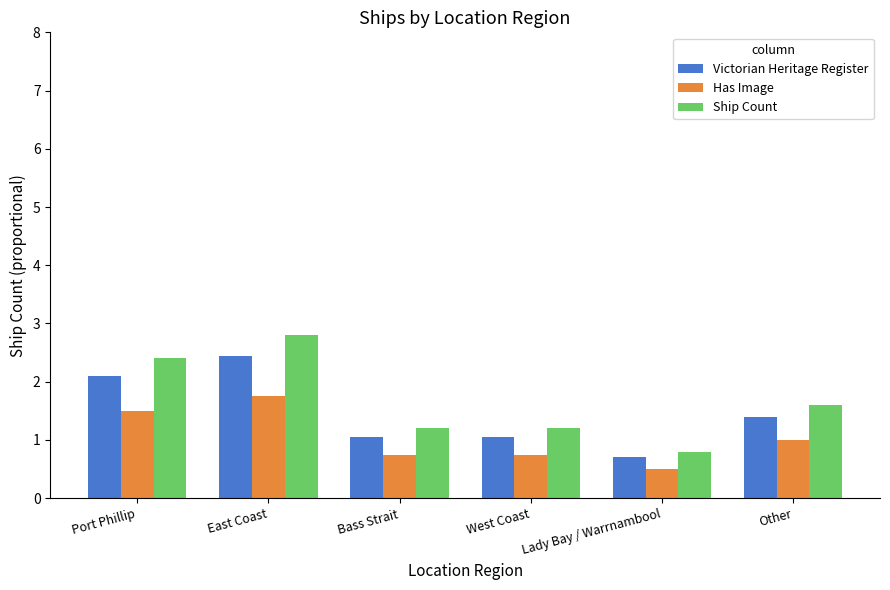

Rank the series by their average value, from highest to lowest.

Ship Count, Victorian Heritage Register, Has Image